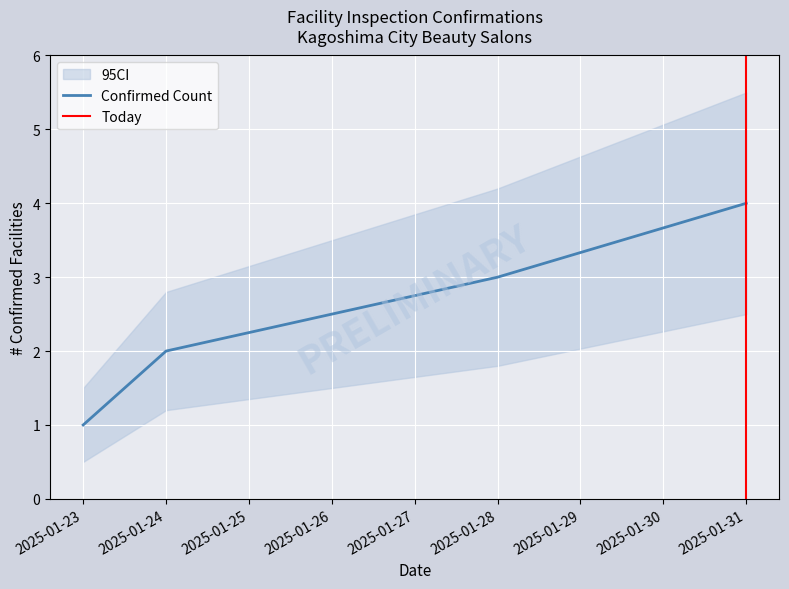

Which has a higher value, 2025-01-31 or 2025-01-28?

2025-01-31